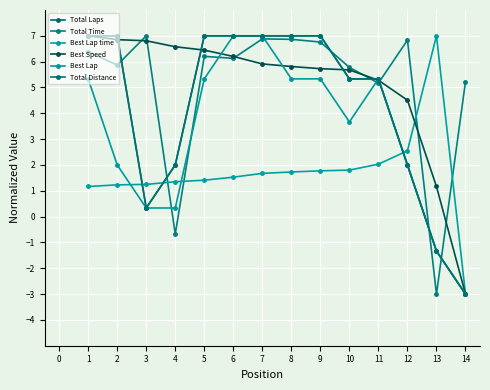

At which label is Best Lap time closest to 2?

11